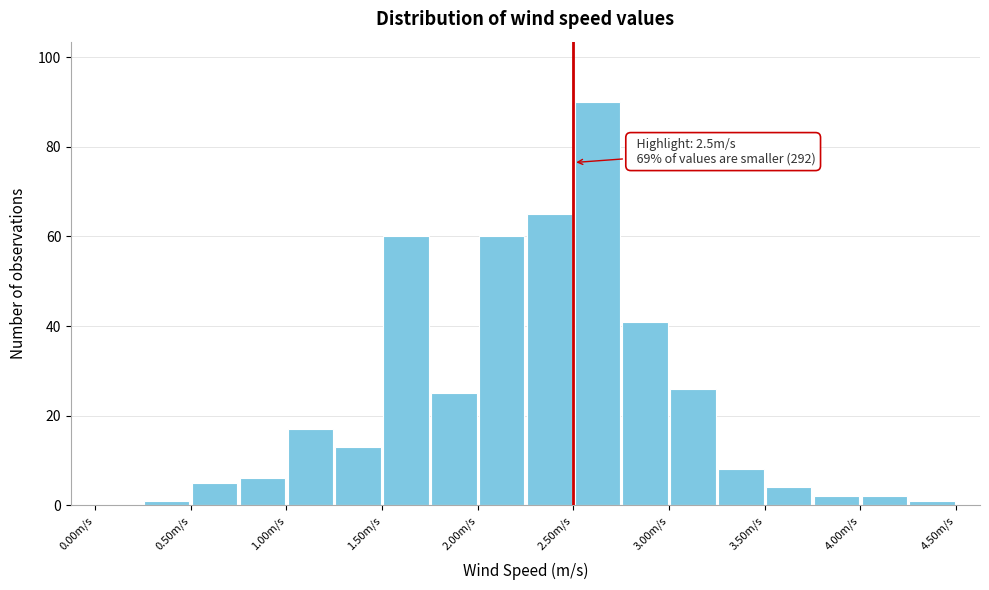

Which range on the x-axis has the tallest bar?

2.50 to 2.75